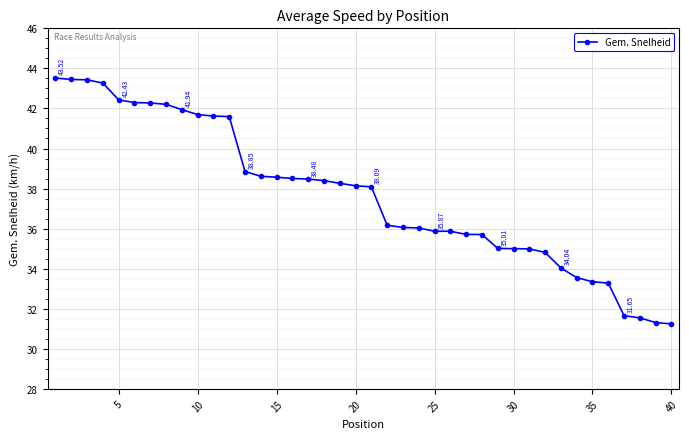

What is the difference between the maximum and minimum values?

12.3